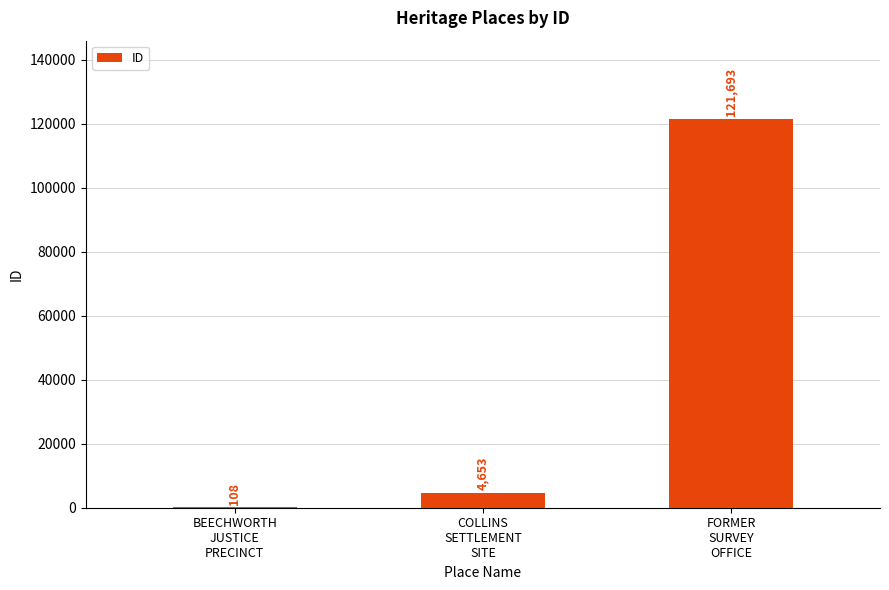

What is the difference between the values at BEECHWORTH
JUSTICE
PRECINCT and FORMER
SURVEY
OFFICE?

121585